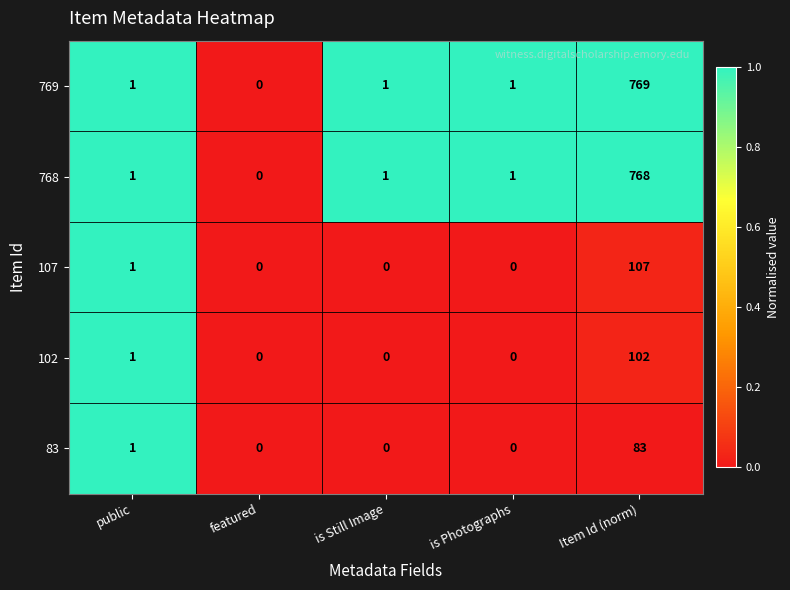

Is it true that 768 equals 2 at is Photographs?

False